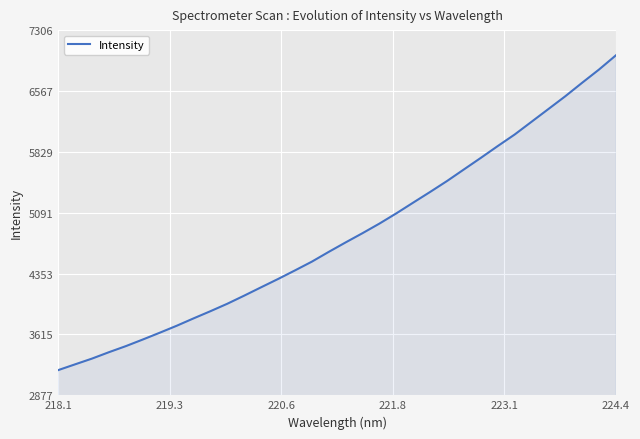

What is the greatest value displayed?

7000.7